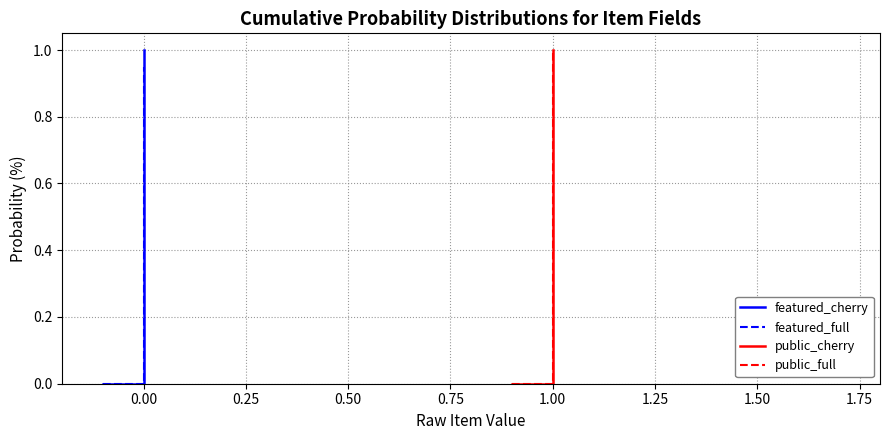

List the series in order of their peak value, highest first.

featured_cherry, public_cherry, public_full, featured_full